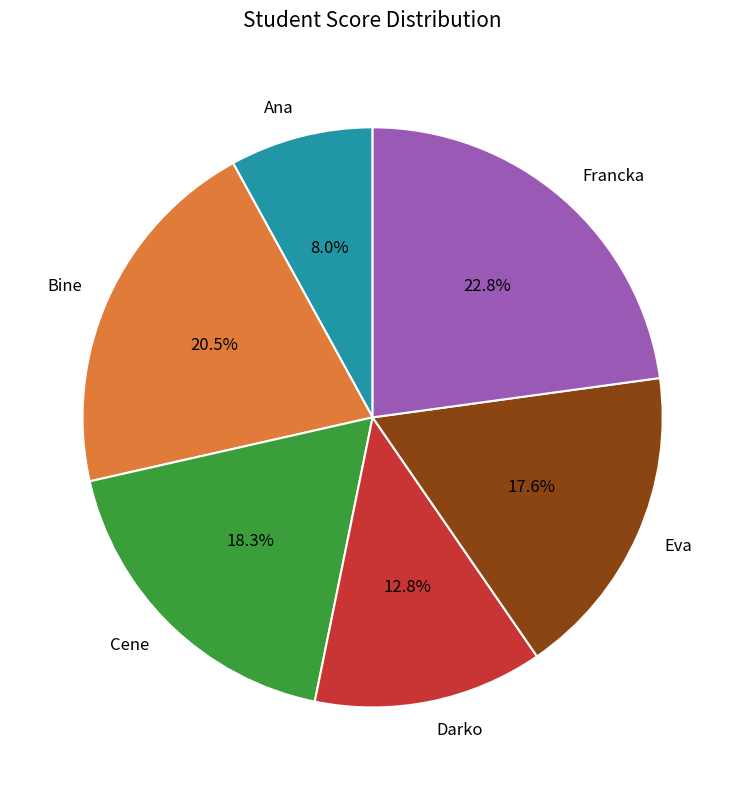

Is there any slice that represents more than half of the pie?

No